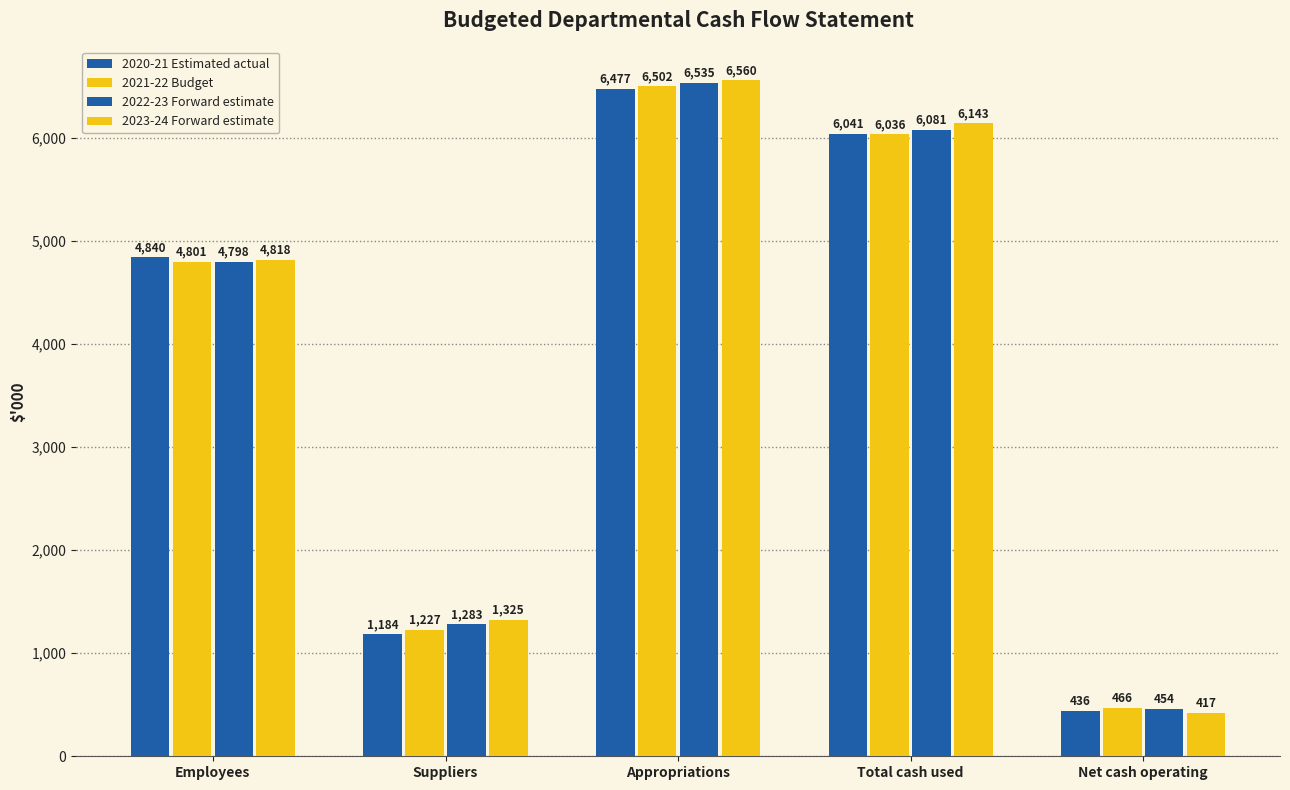

How many groups of bars are there?

5